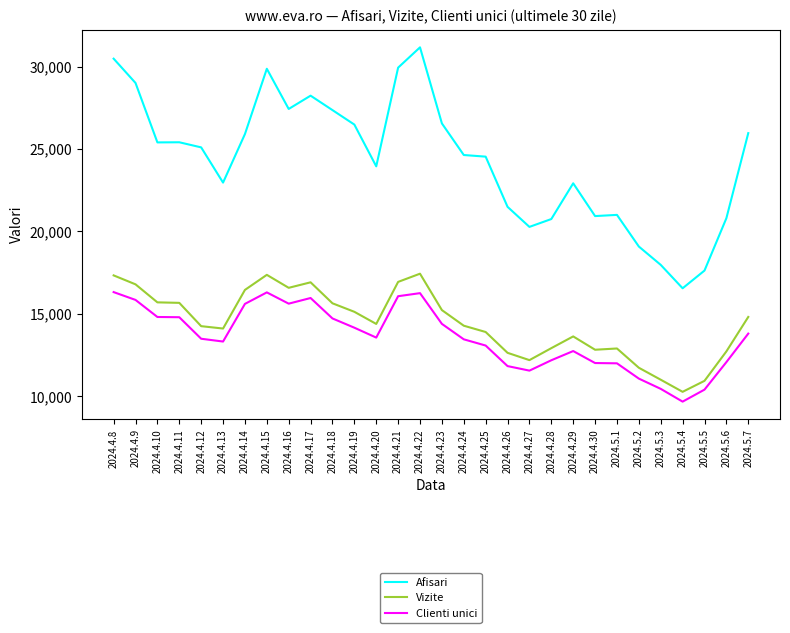

The Afisari series shows 20747 at 2024.4.28. True or false?

True